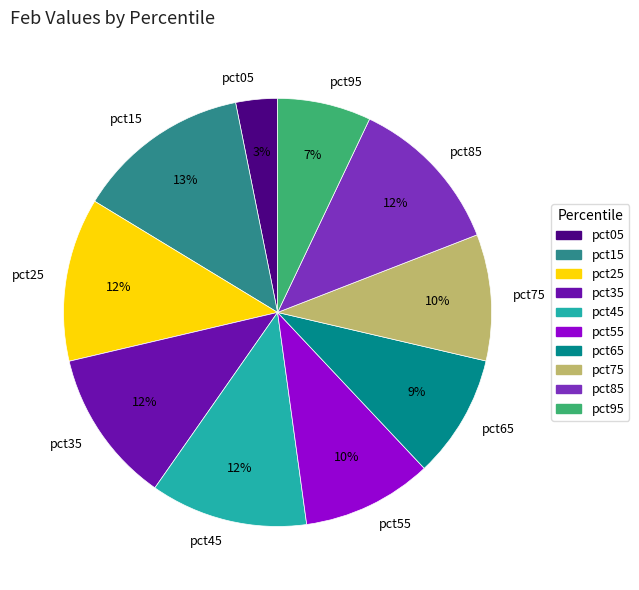

Does pct45 account for over 50% of the chart?

No